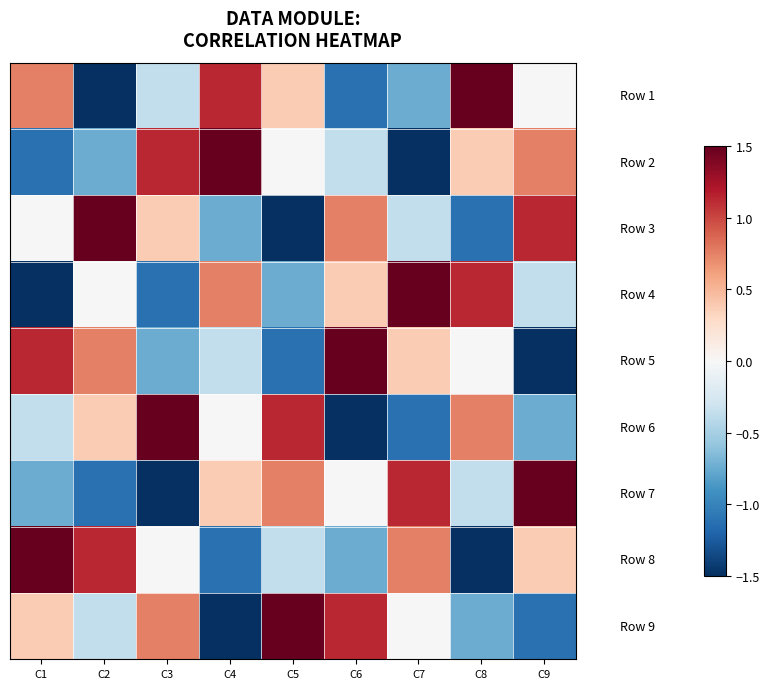

At which category does the chart reach its peak across all series?

C8